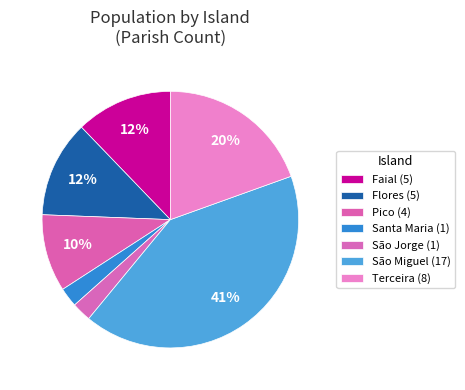

Count the number of slices in the pie.

7